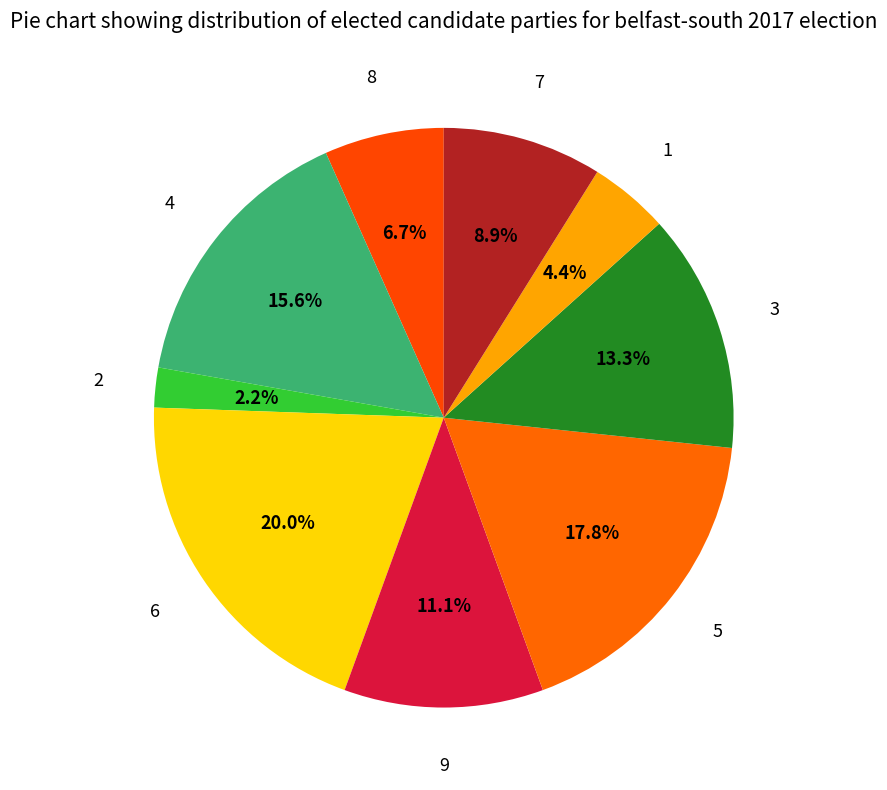

To the nearest percent, what is the difference between the largest and smallest slice percentages?

18%